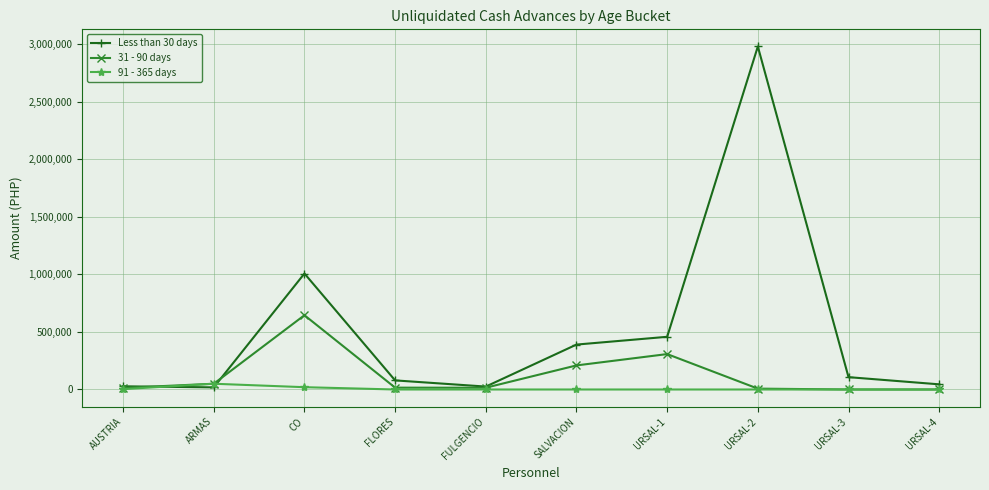

Rank the series by their maximum value, from lowest to highest.

91 - 365 days, 31 - 90 days, Less than 30 days